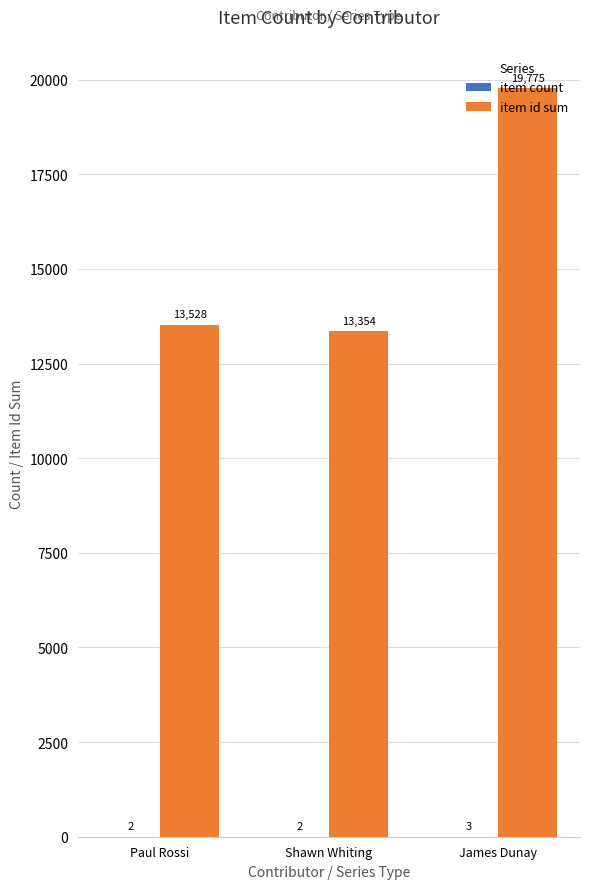

Which category has the highest value across all series?

James Dunay